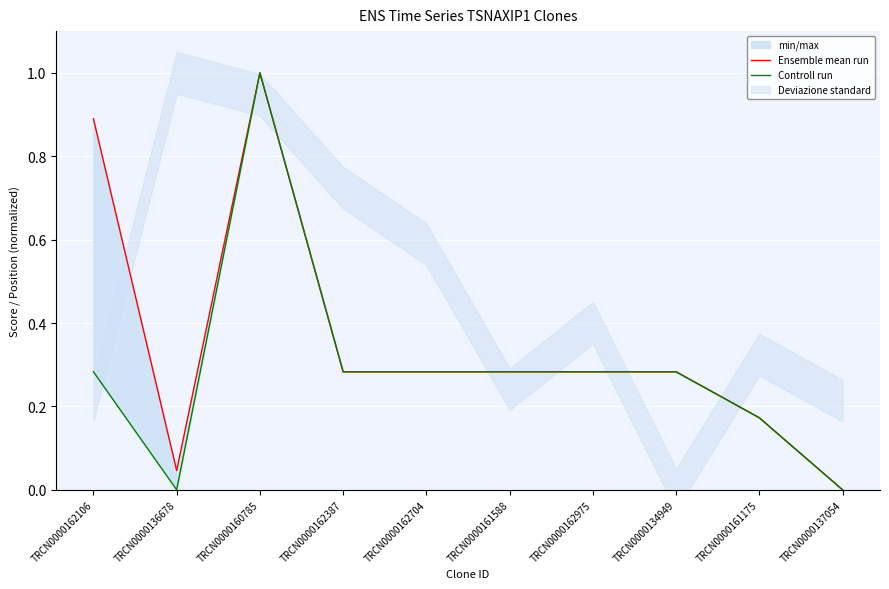

At which category does Ensemble mean run reach its first local valley?

TRCN0000136678